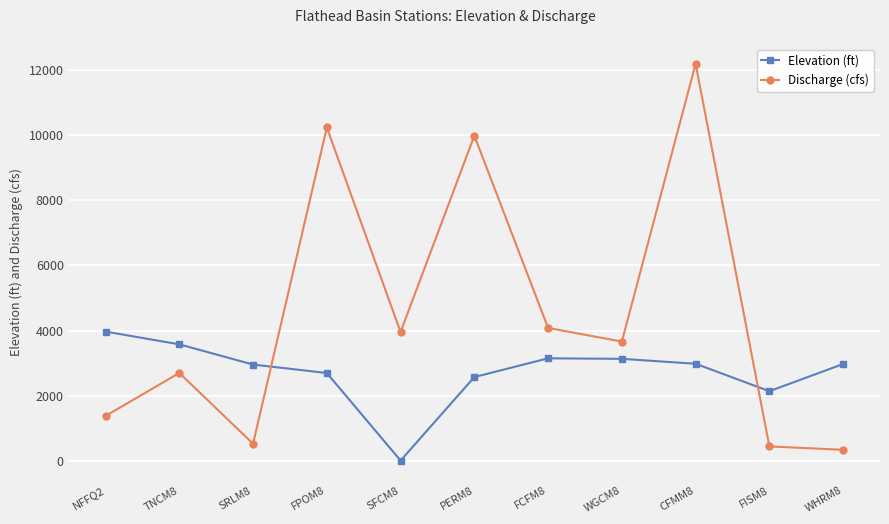

What is the approximate value of Elevation (ft) at WHRM8, to the nearest 10?

2970